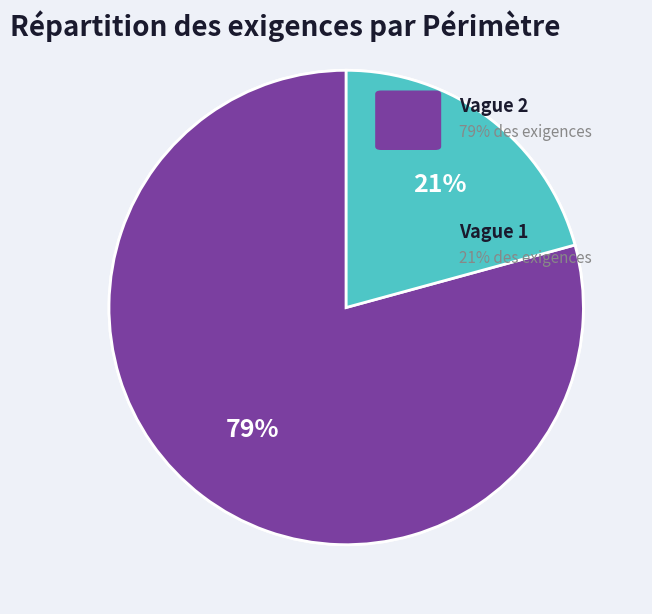

How many slices are in this pie chart?

2